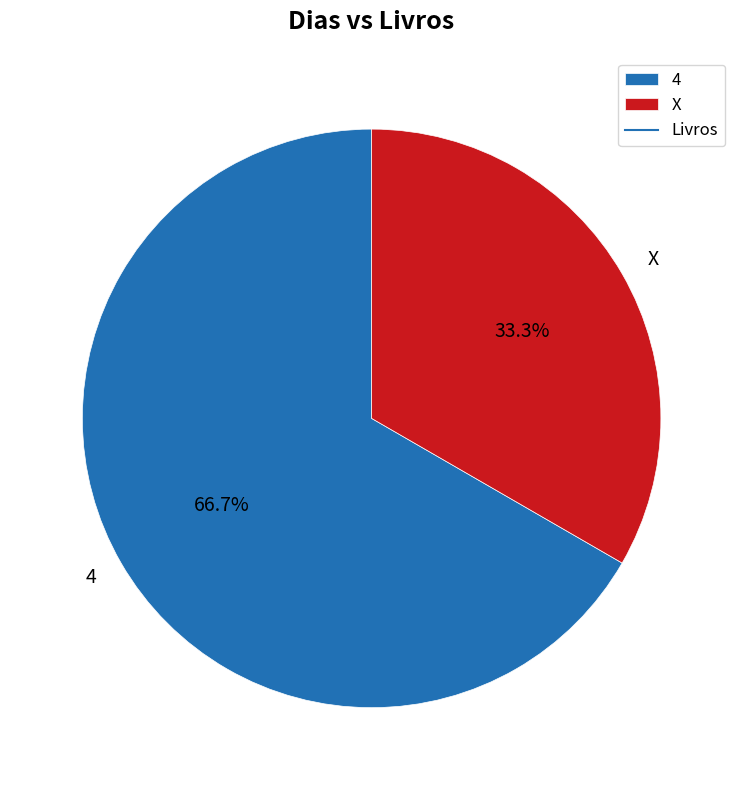

Which slice is the largest?

4